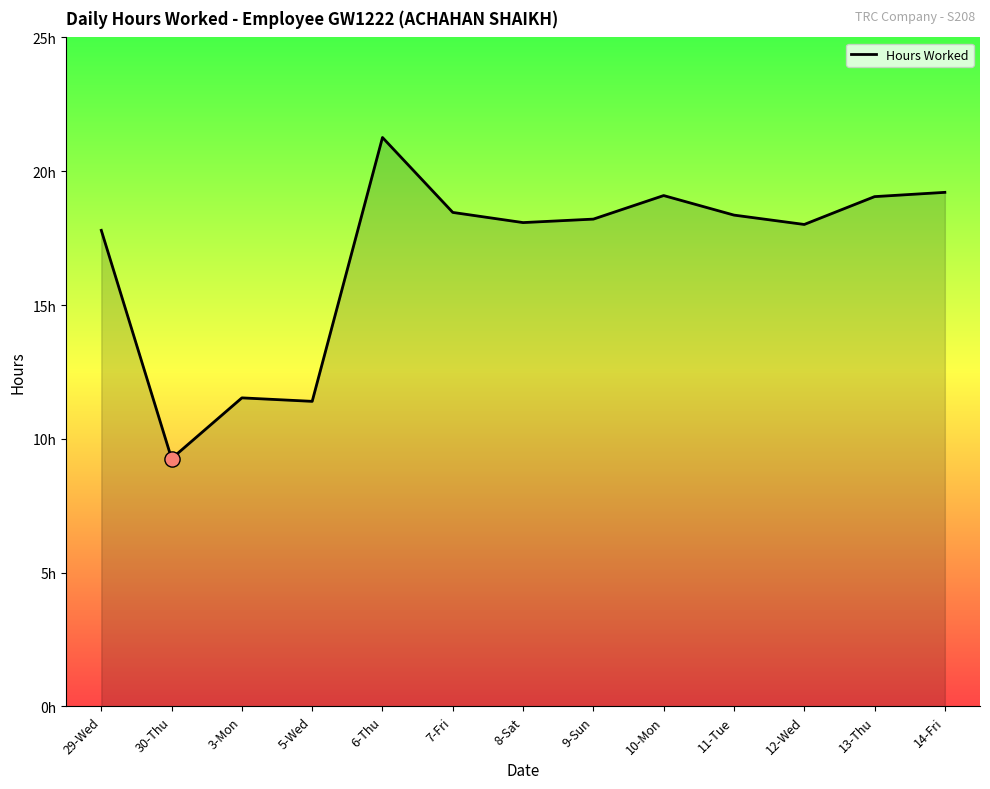

Does the chart have visible grid lines?

No